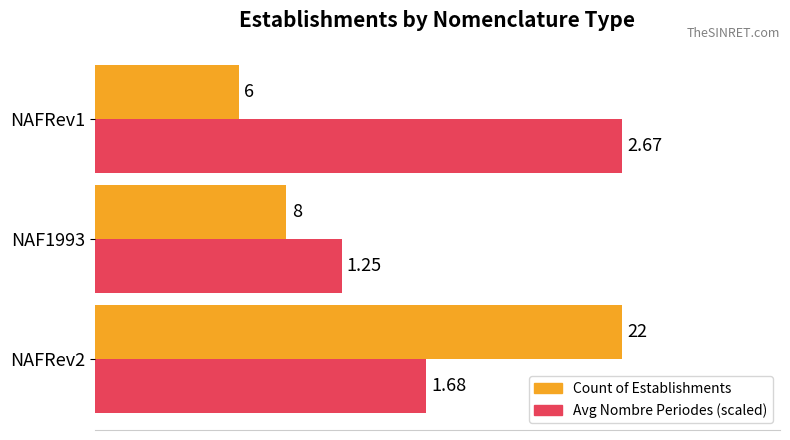

What are all the series names shown in the legend?

Count of Establishments, Avg Nombre Periodes (scaled)